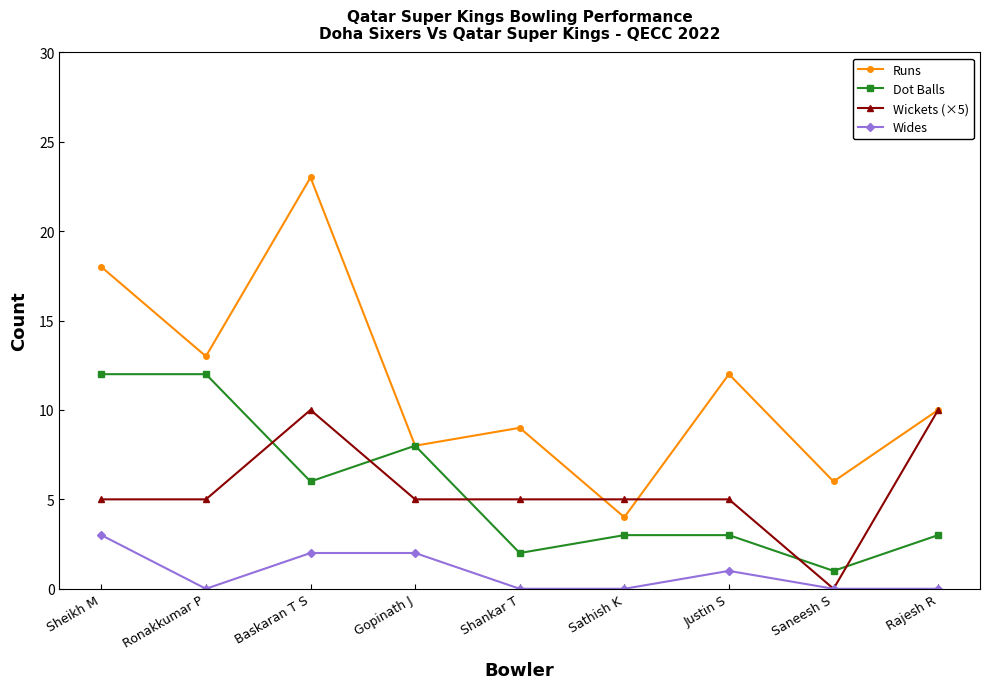

Is it true that Dot Balls equals 2 at Shankar T?

True